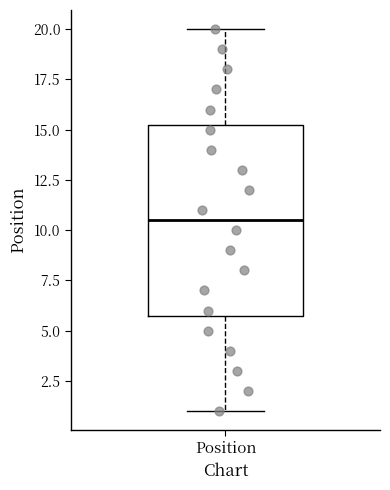

Transcribe this box plot: give where the median line is, the range the box spans, and where the two whiskers end, as read against the y-axis. The values are not printed on the chart, so give them approximately, as read against the axis.

median 10.5, box 6.0 to 15.5, whiskers 1.0 to 20.0